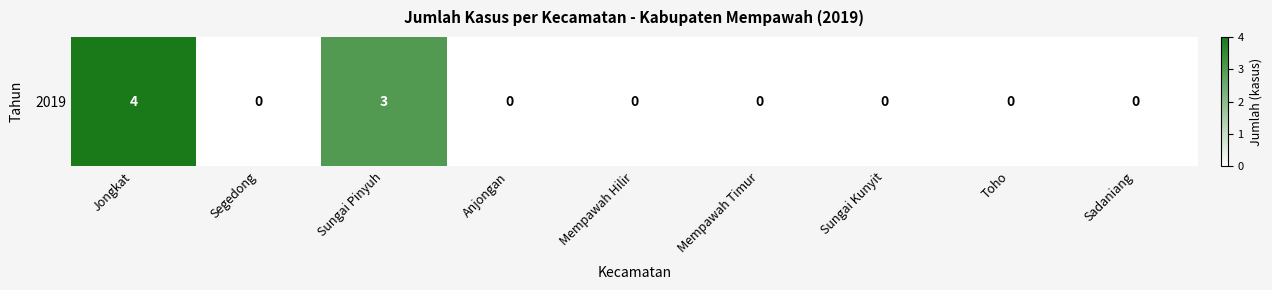

The value at Anjongan is 0. True or false?

True